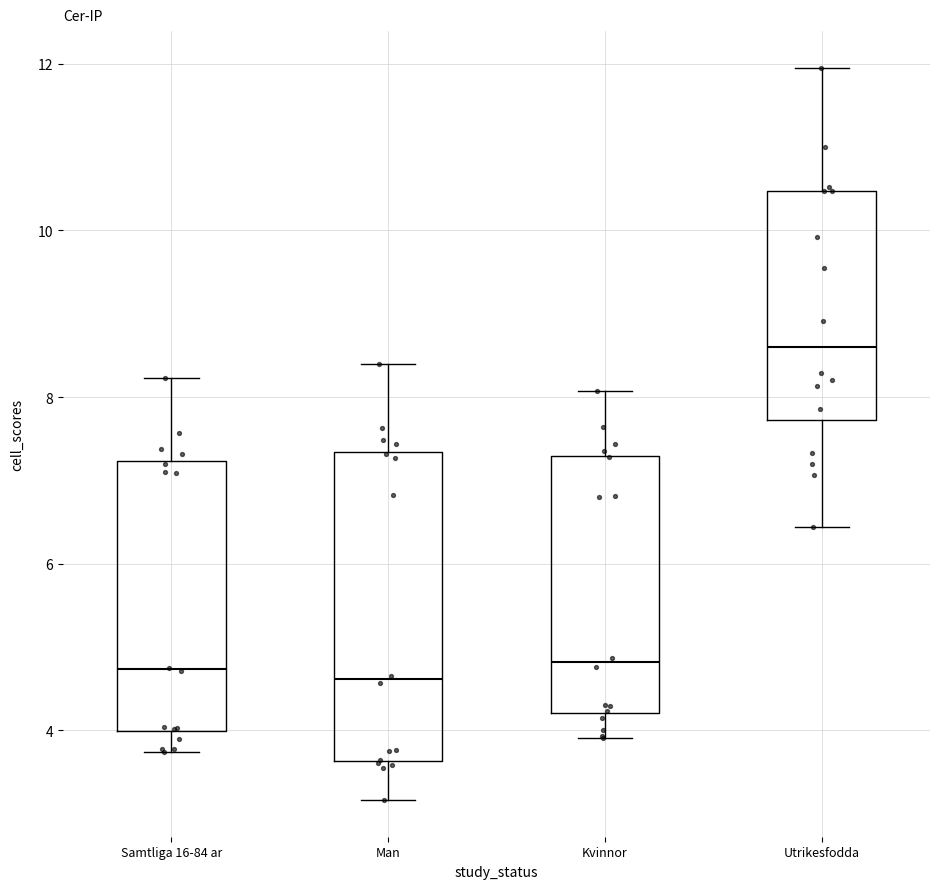

Which box is the tallest, from its lower edge to its upper edge?

Man